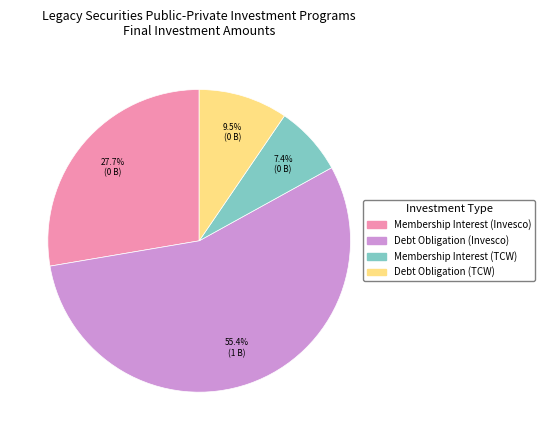

Does any single category account for the majority?

Yes